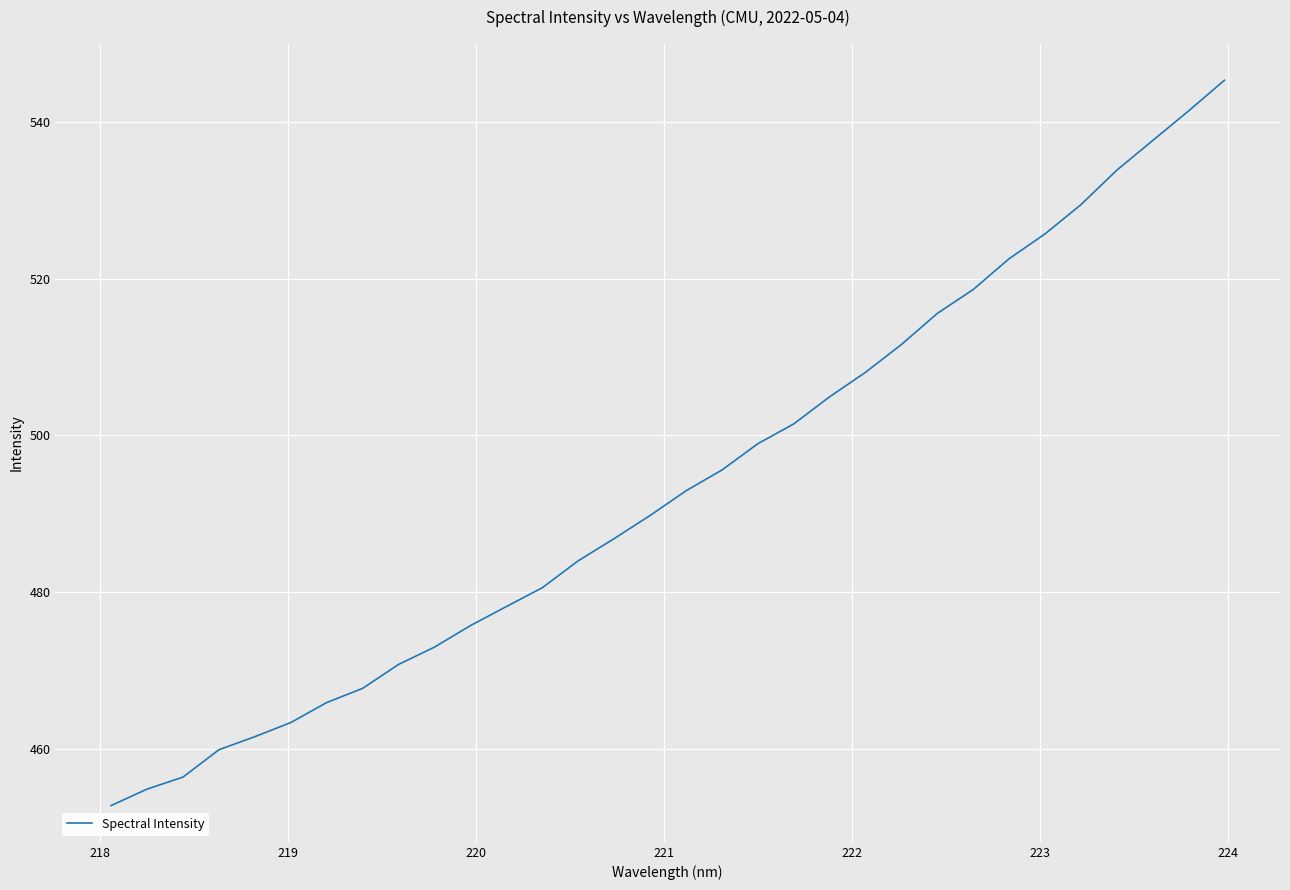

What is the minimum value shown in the chart?

452.7